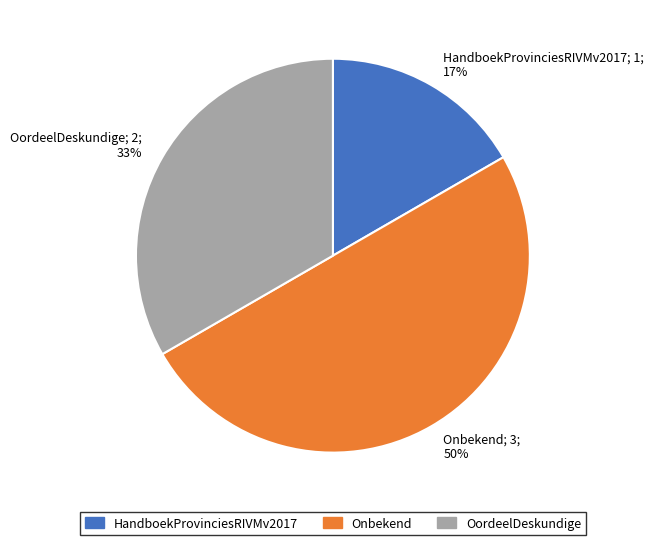

To the nearest percent, what portion does OordeelDeskundige represent?

33%